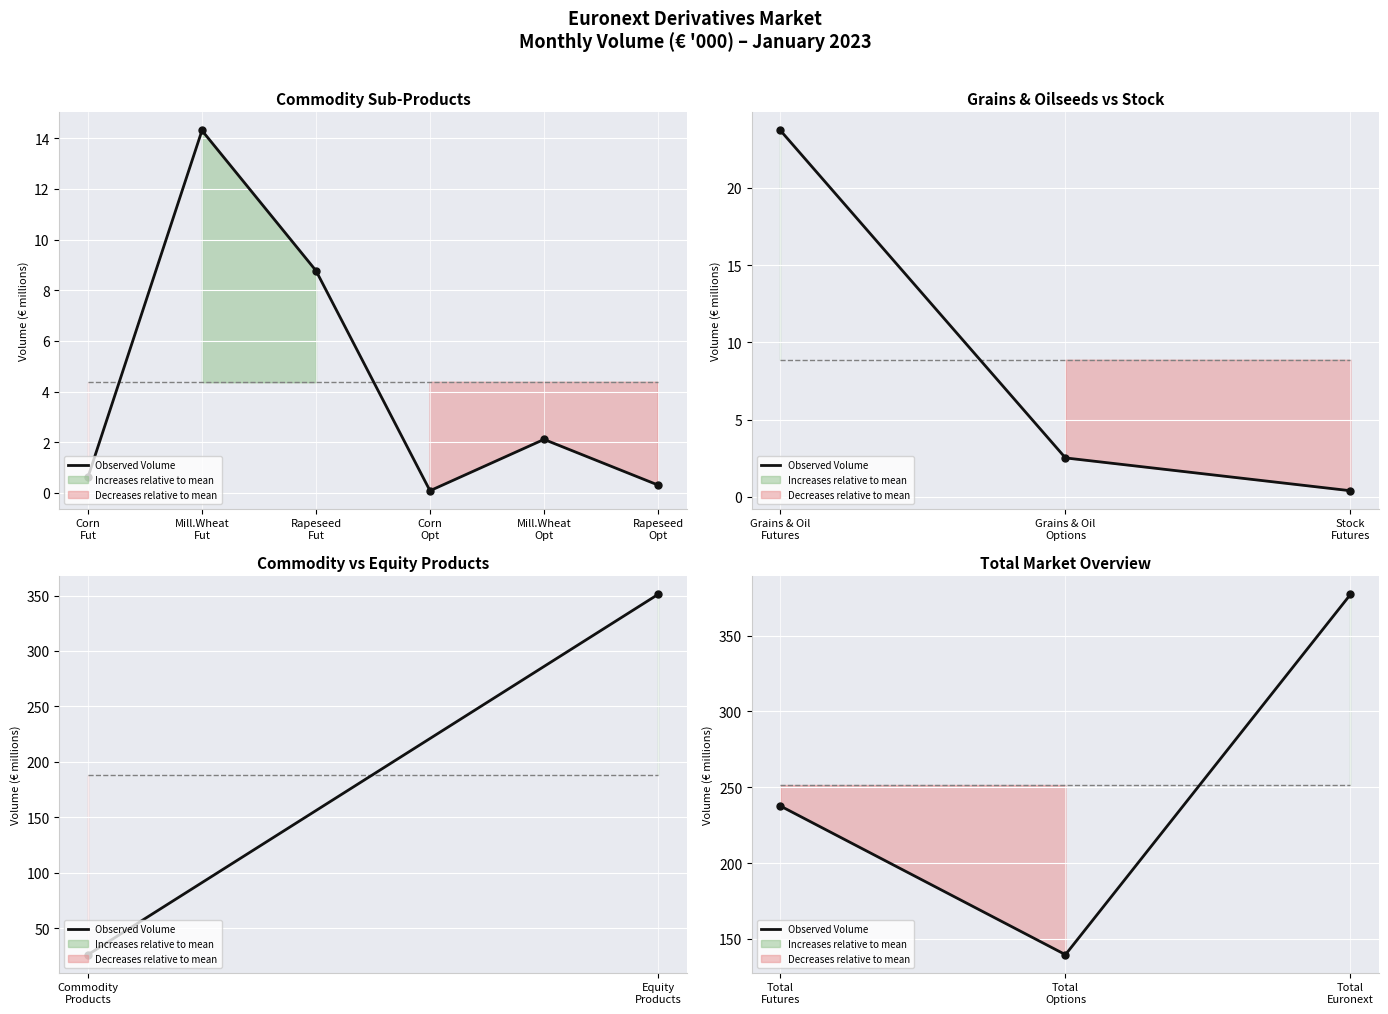

Between Total Futures and Total Euronext, which is larger?

Total Euronext